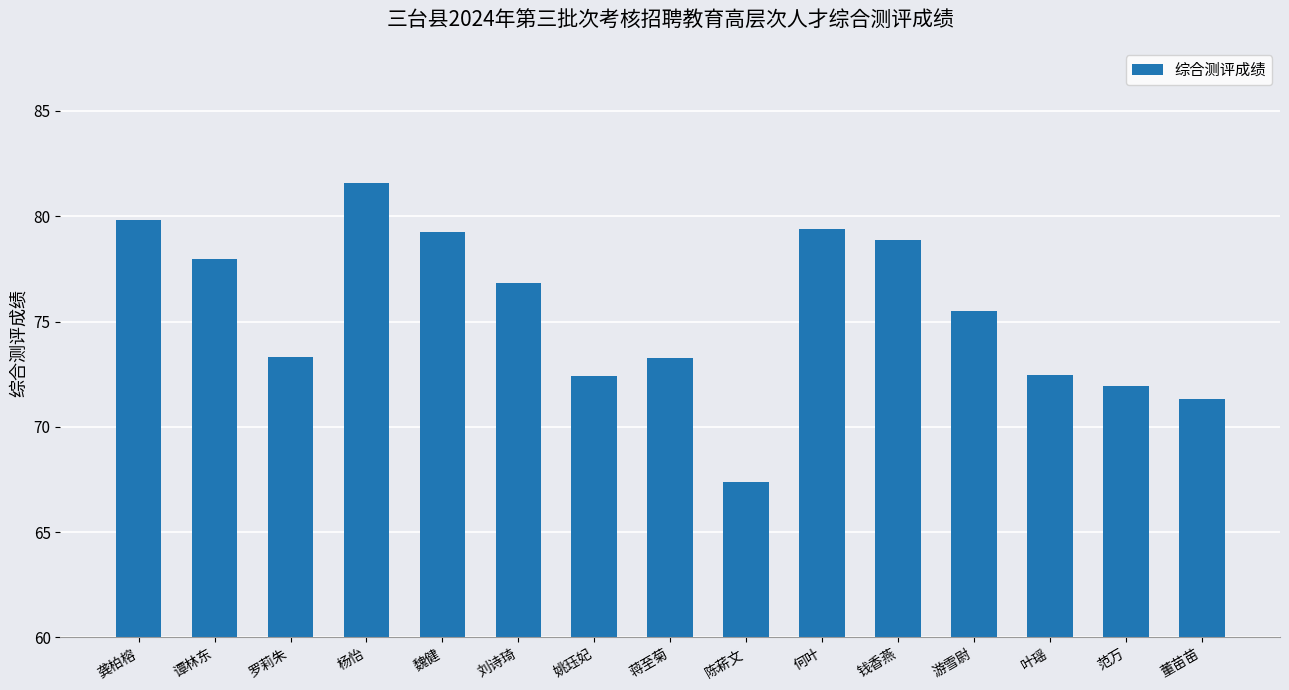

Which label corresponds to the largest value in the chart?

杨怡